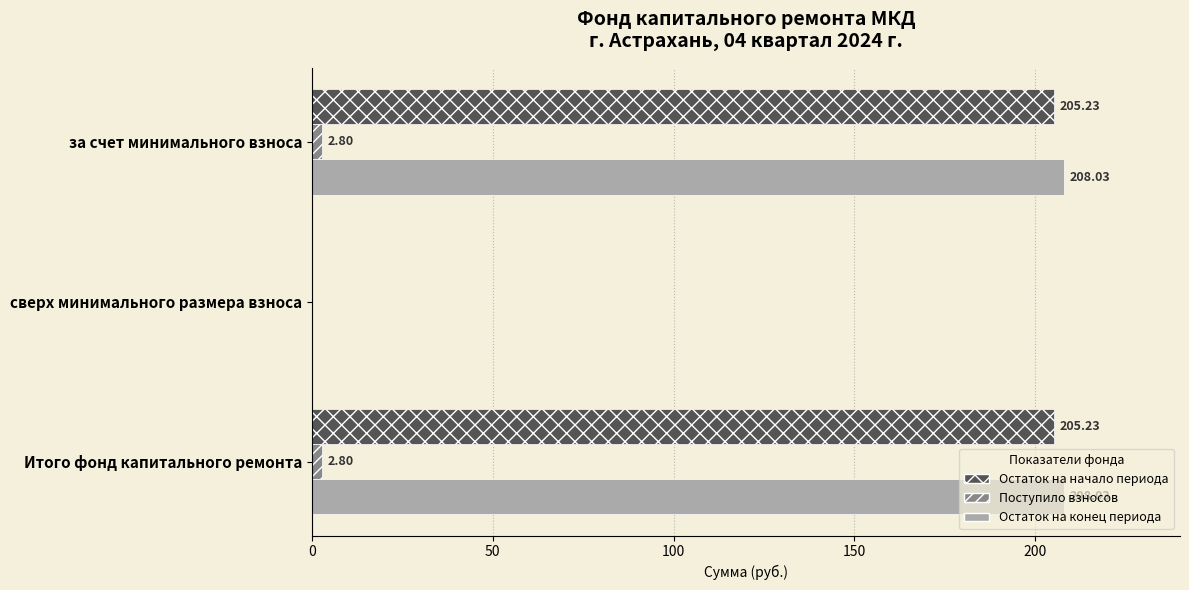

Between сверх минимального размера взноса and Итого фонд капитального ремонта, which series saw the biggest shift?

Остаток на конец периода